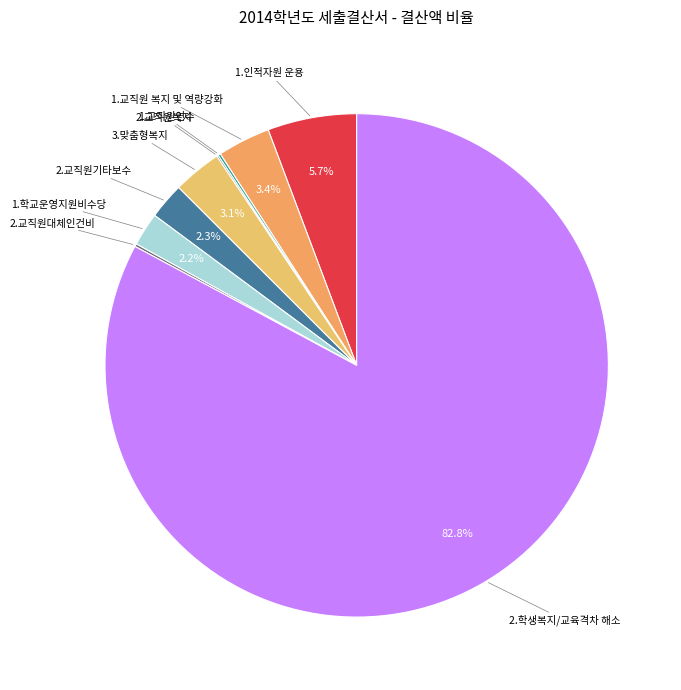

Which slice is the smallest?

2.교직원복지